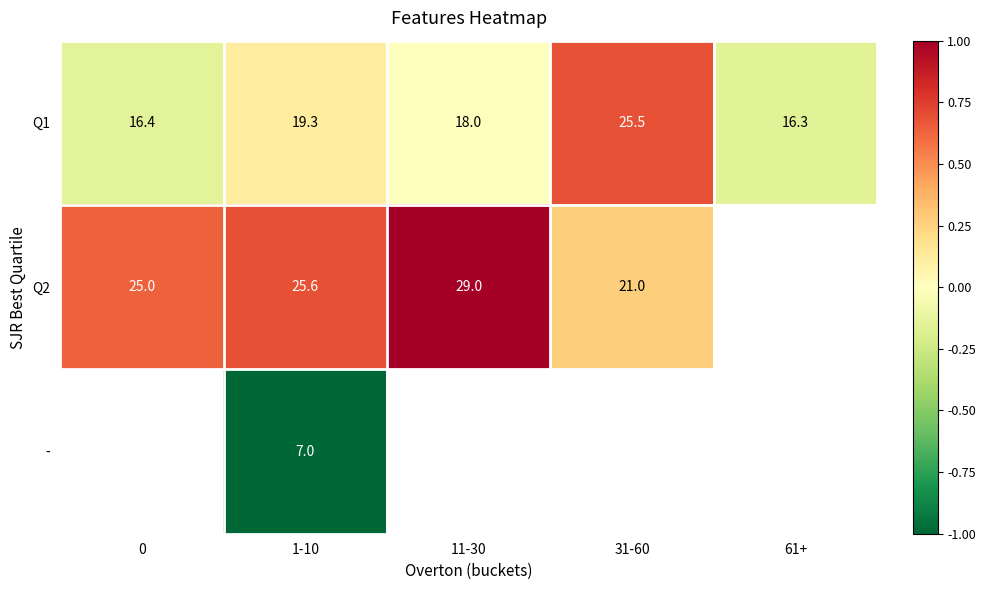

Is the value of - at 1-10 greater than the value of Q2 at 1-10?

No